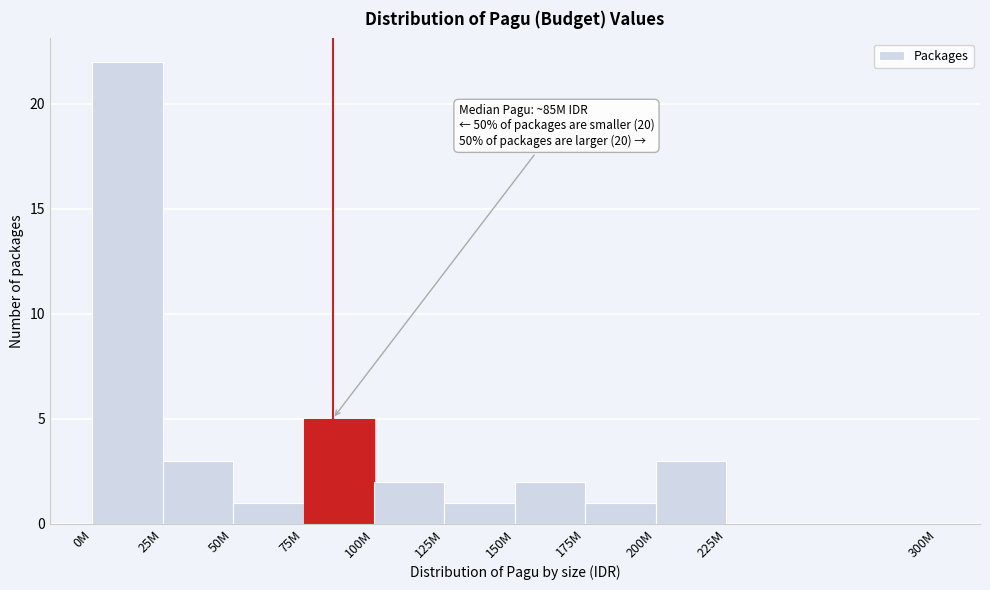

Reading right to left, list all the values displayed in this chart.

225M=0	200M=3	175M=1	150M=2	125M=1	100M=2	75M=5	50M=1	25M=3	0M=22